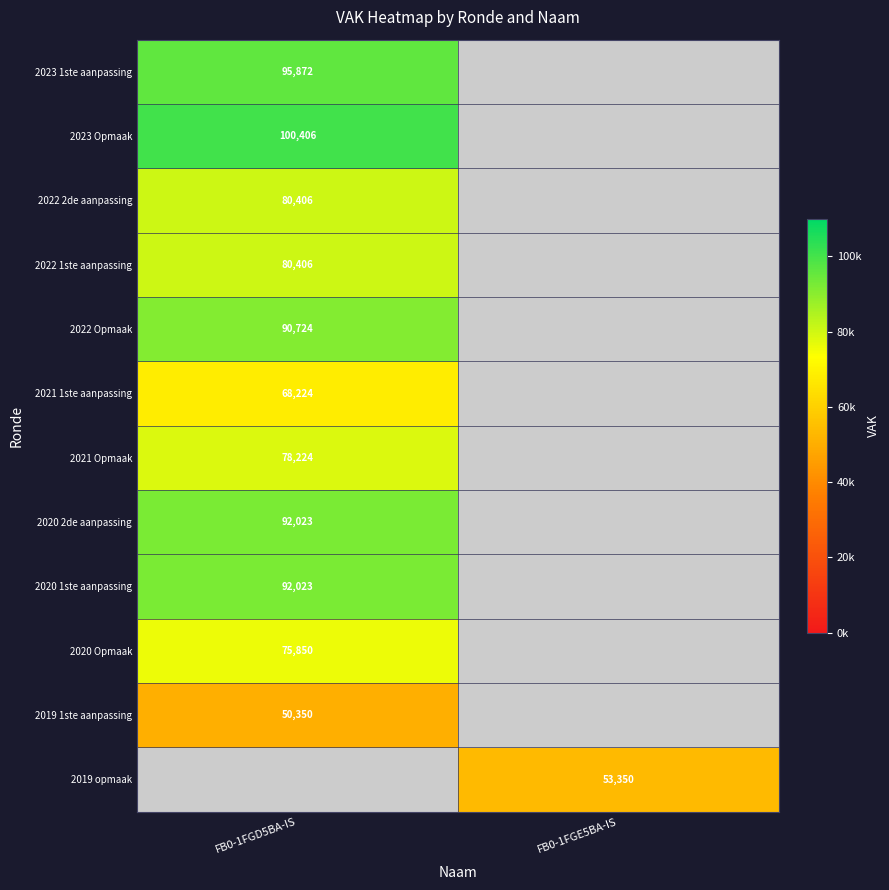

Is the value of 2019 1ste aanpassing at FB0-1FGD5BA-IS greater than the value of 2020 Opmaak at FB0-1FGD5BA-IS?

No